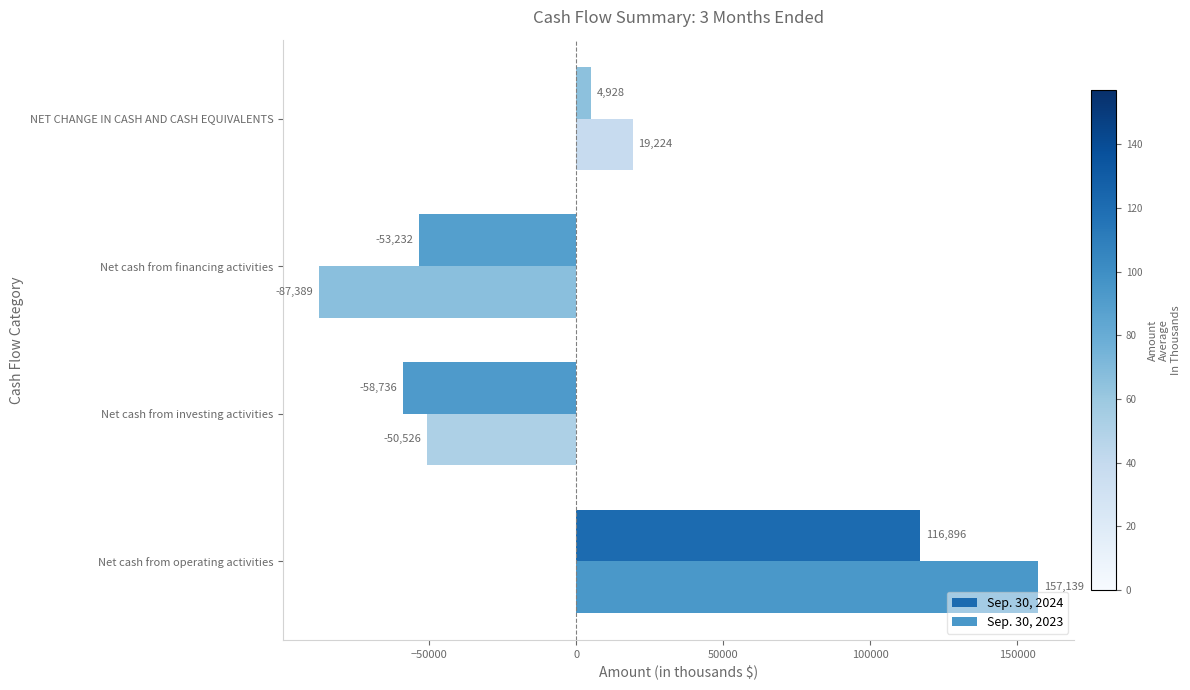

What is the difference between the second highest and second lowest values in the Sep. 30, 2023 series?

69750